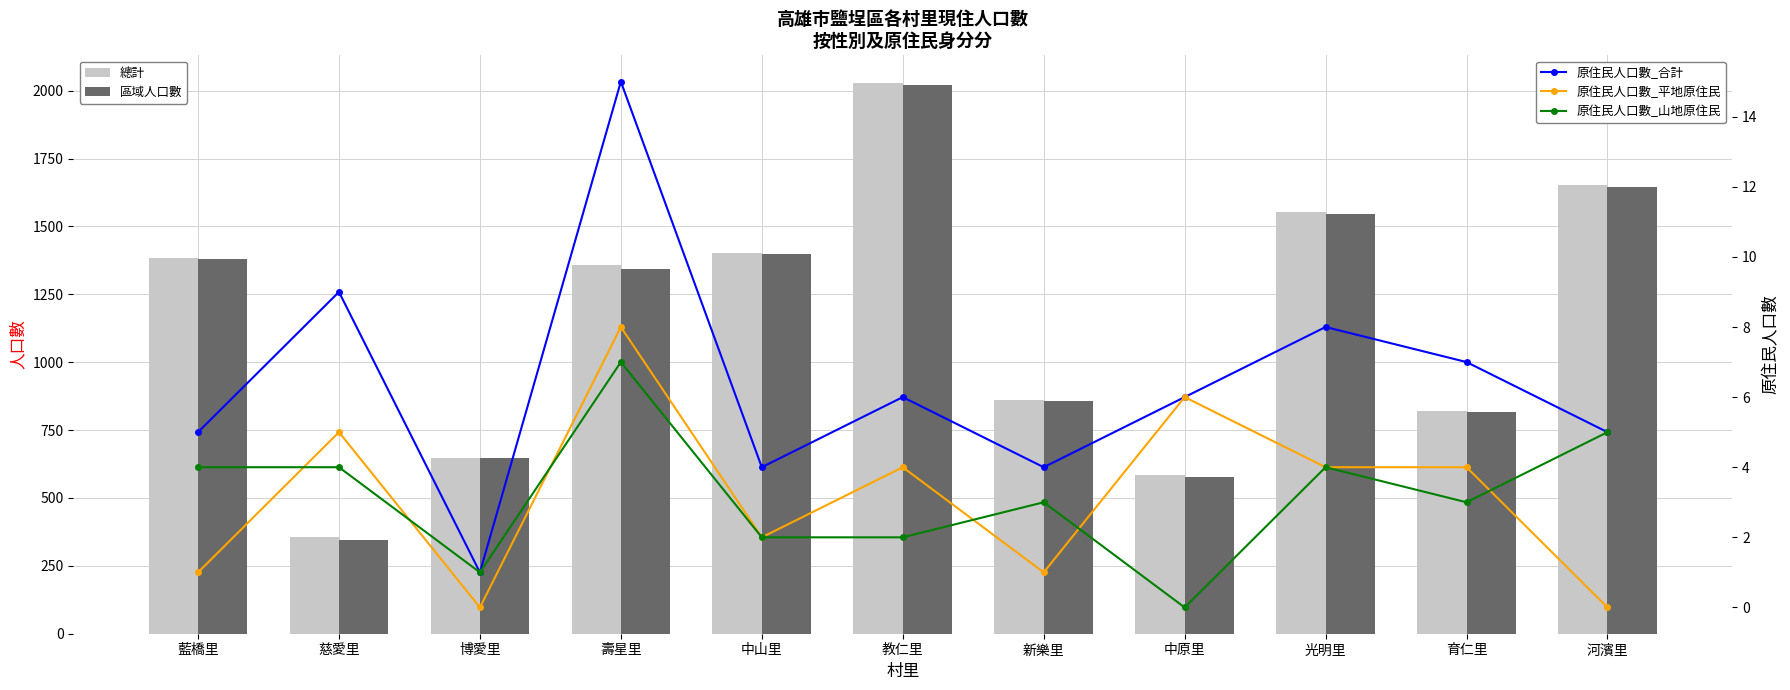

What is the total value across all series at 中原里?

1176